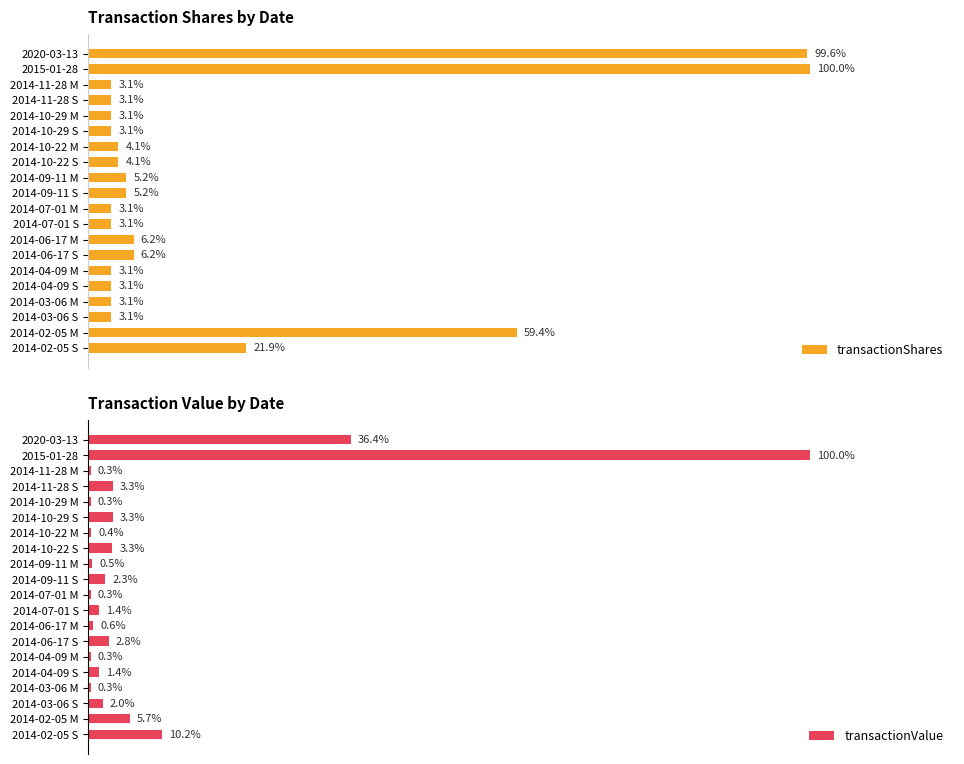

Does the chart contain any negative values?

No